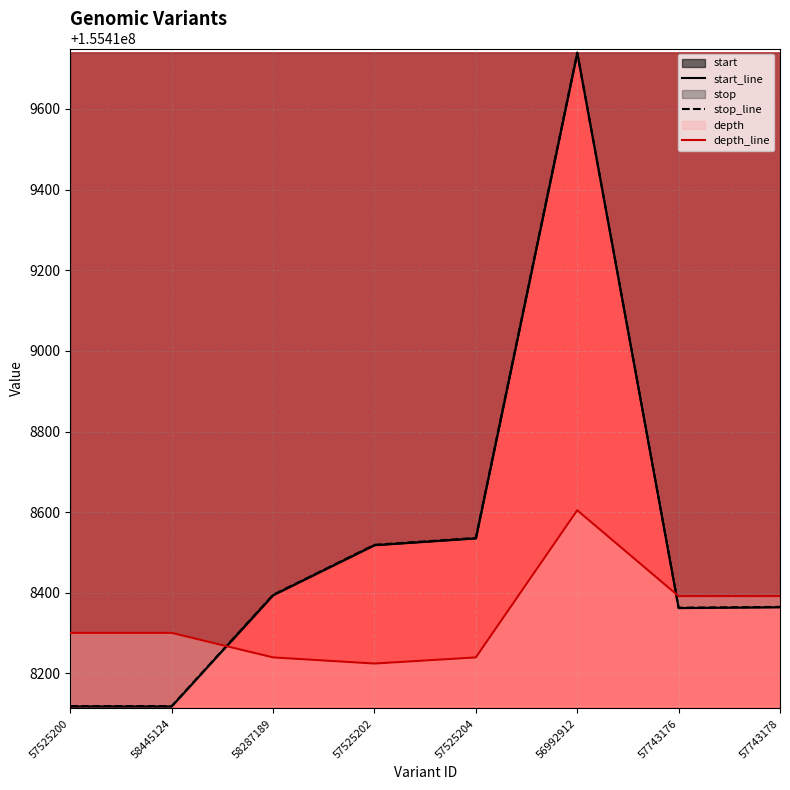

What is the spread (max minus min) of values at 57743178?

27.7